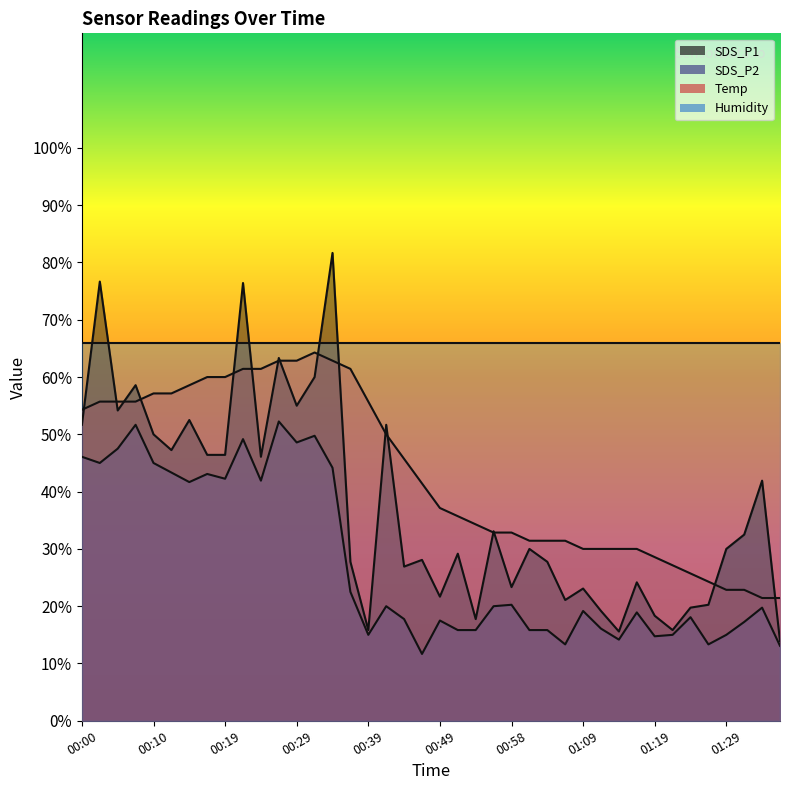

Where is the first local maximum for SDS_P2?

00:07